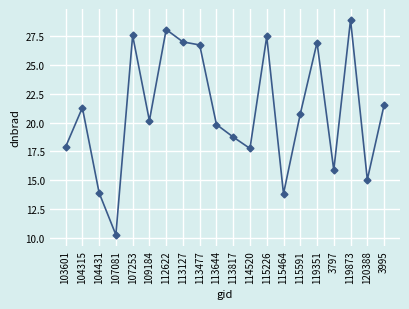

What position from the right is 113817?

10